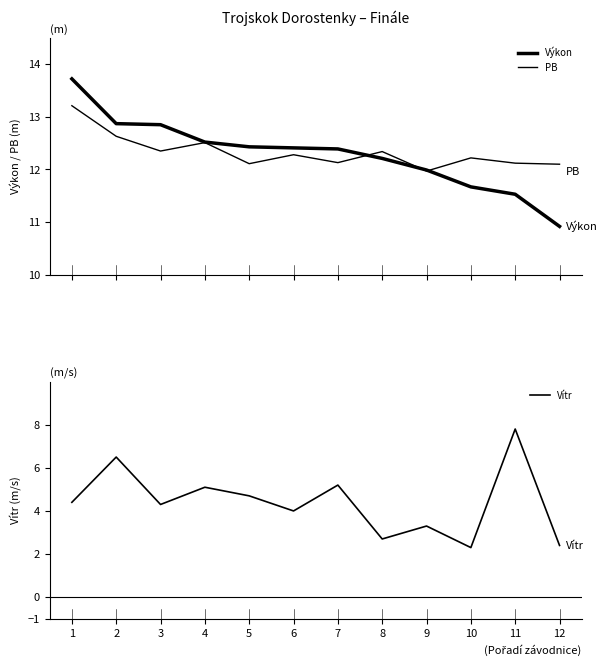

True or false: Výkon and PB intersect in this chart.

True